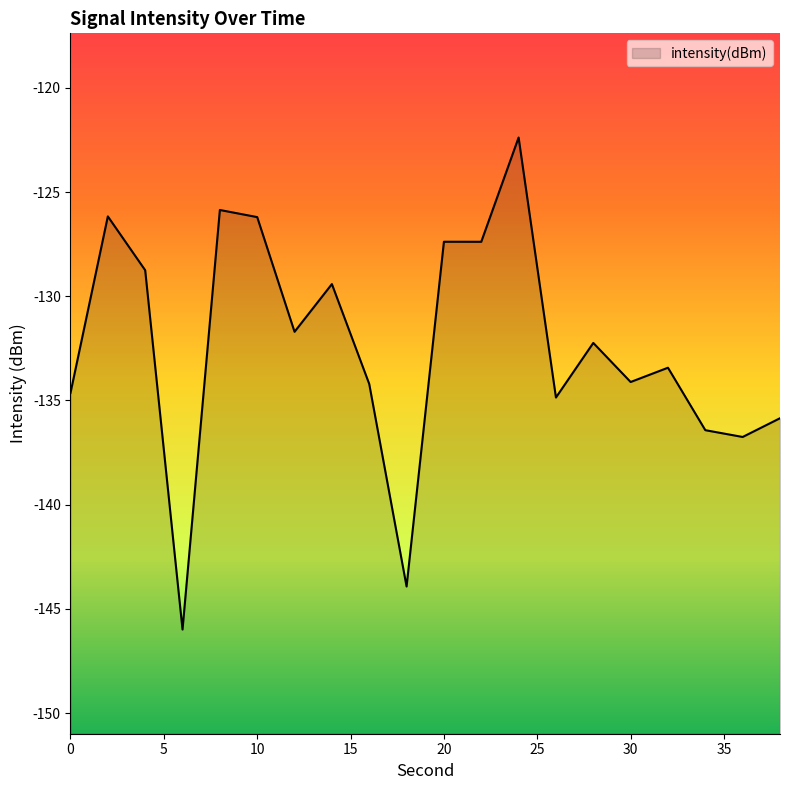

Reading left to right, what are all the values shown in this chart?

0=-134.6	2=-126.2	4=-128.7	6=-146.0	8=-125.9	10=-126.2	12=-131.7	14=-129.4	16=-134.2	18=-143.9	20=-127.4	22=-127.4	24=-122.4	26=-134.9	28=-132.2	30=-134.1	32=-133.4	34=-136.4	36=-136.8	38=-135.9